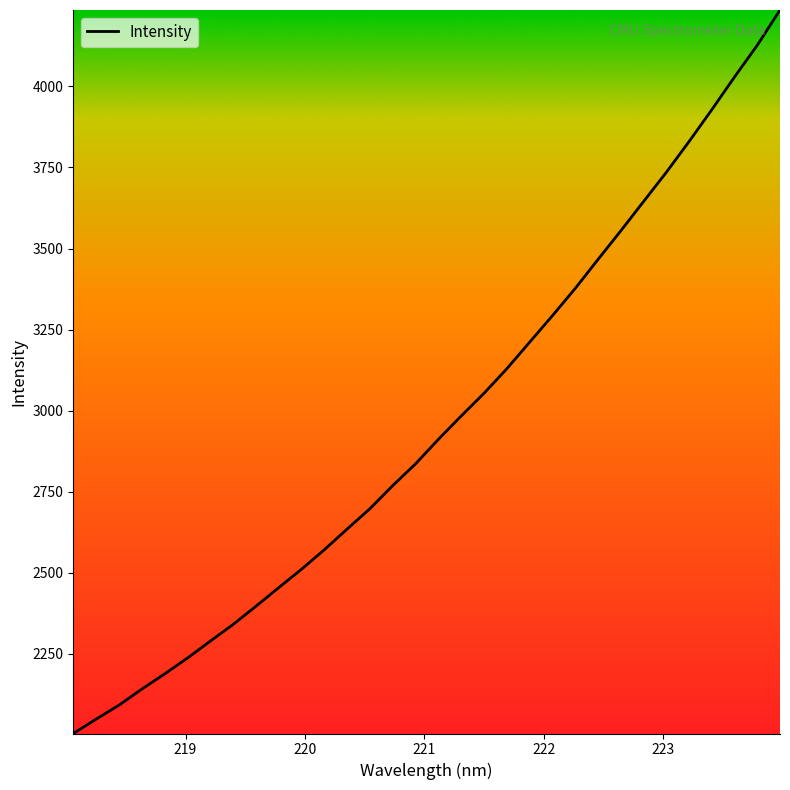

What is the smallest value displayed?

2004.7